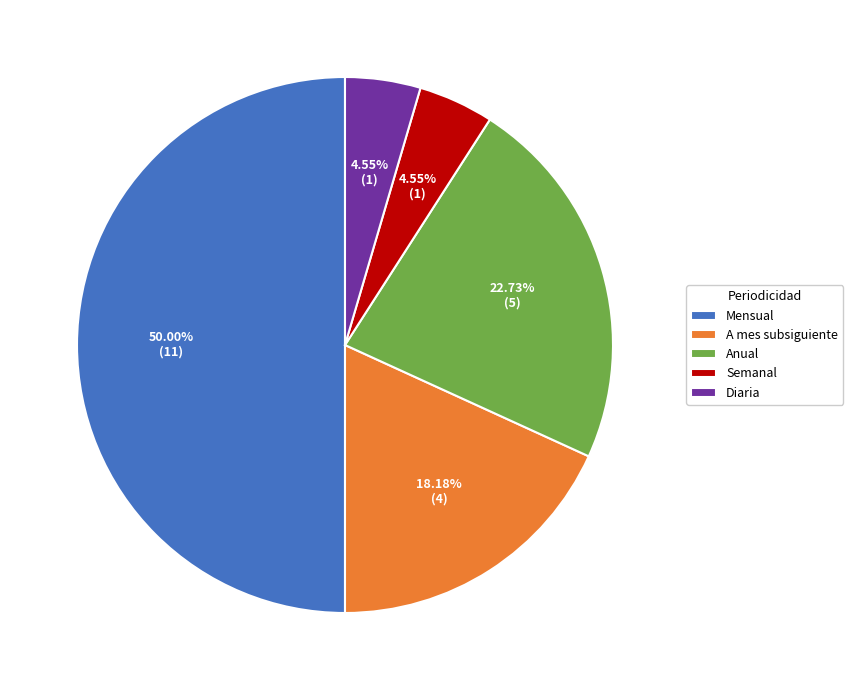

What is the majority slice?

Mensual